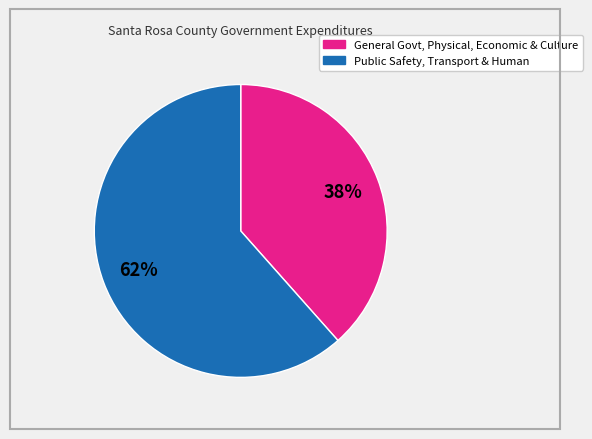

How many segments does this pie chart have?

2